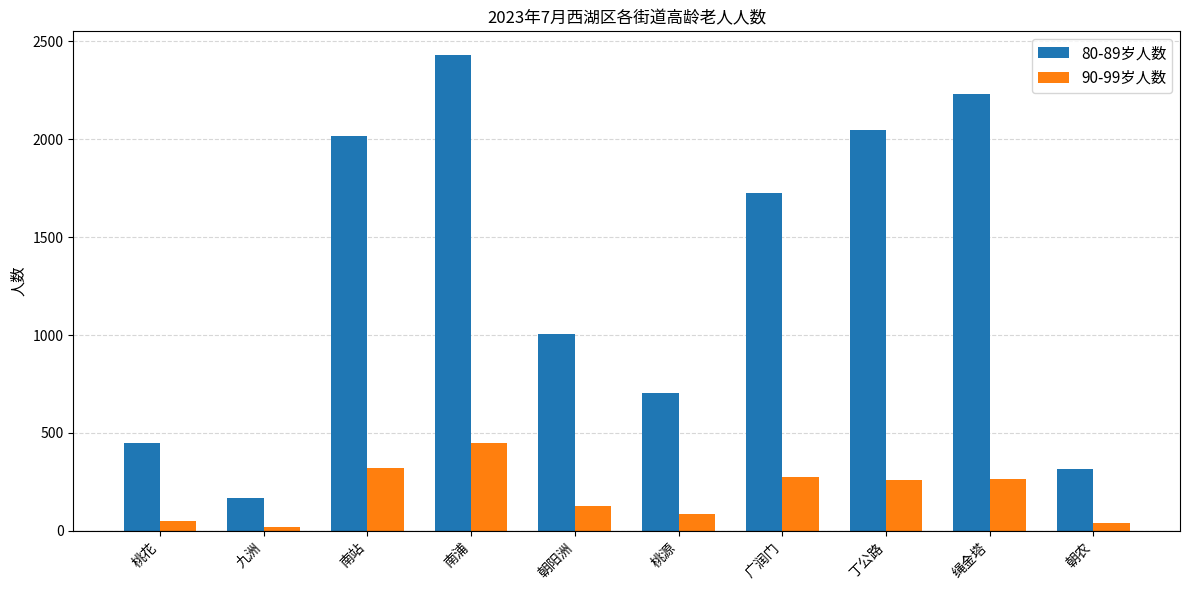

What is the average value of the 80-89岁人数 series?

1310